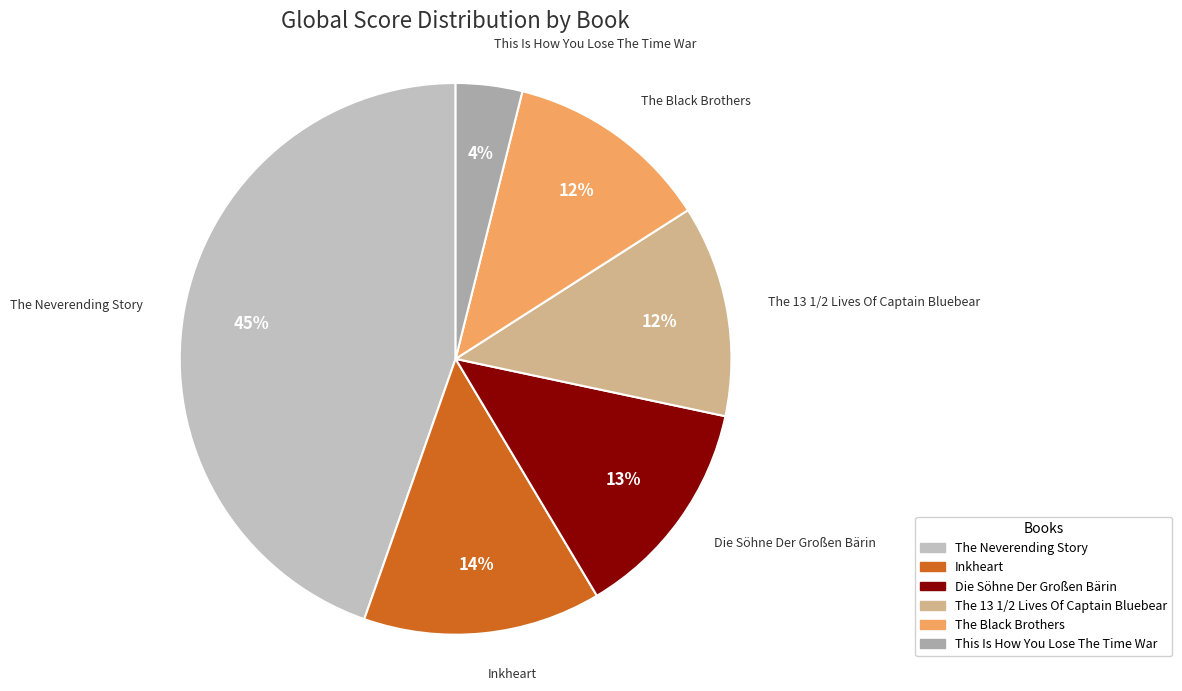

Which slice is the smallest?

This Is How You Lose The Time War